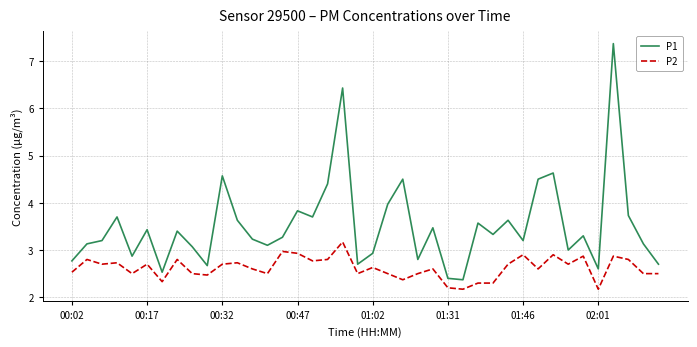

What is the sum of all P2 values?

104.8